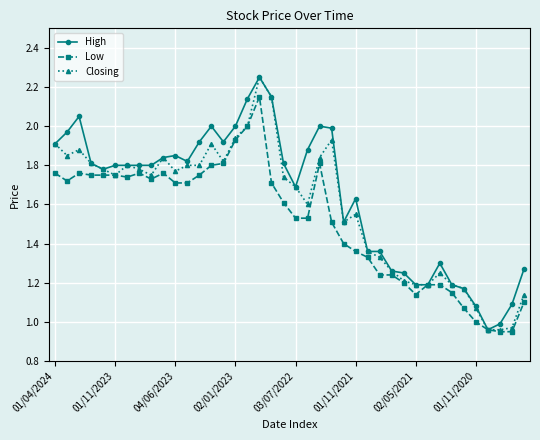

List the series in order of their overall mean, lowest first.

Low, Closing, High